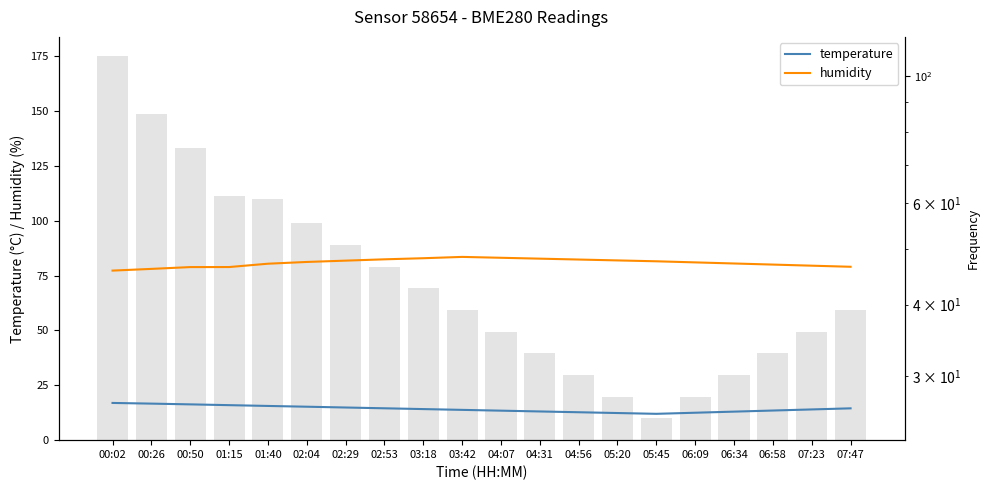

At 00:02, list the series in order from smallest to largest.

temperature, humidity